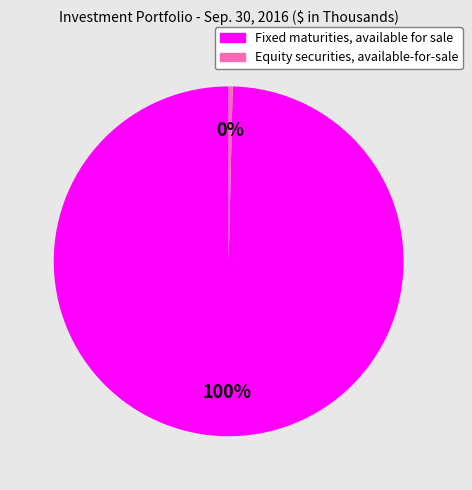

Is the sum of Fixed maturities, available for sale and Equity securities, available-for-sale greater than half?

Yes